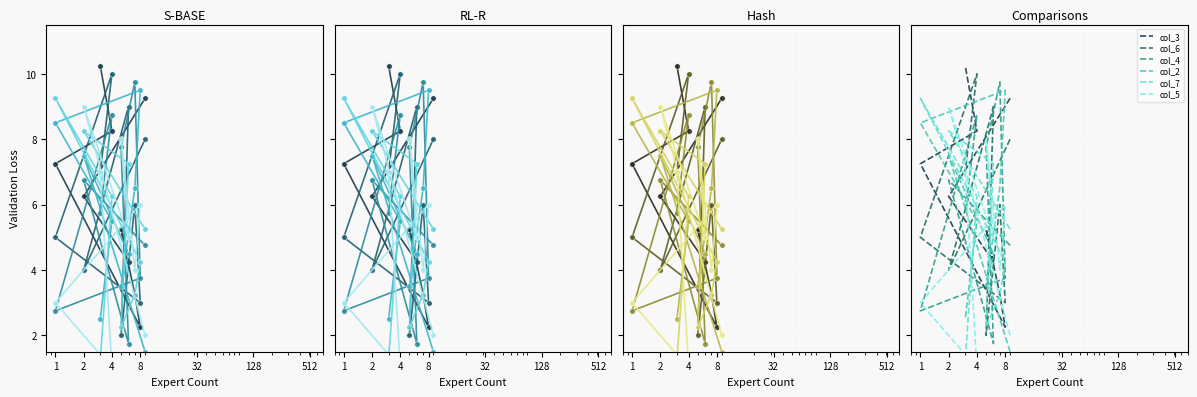

What is the maximum value shown in the chart?

10.2